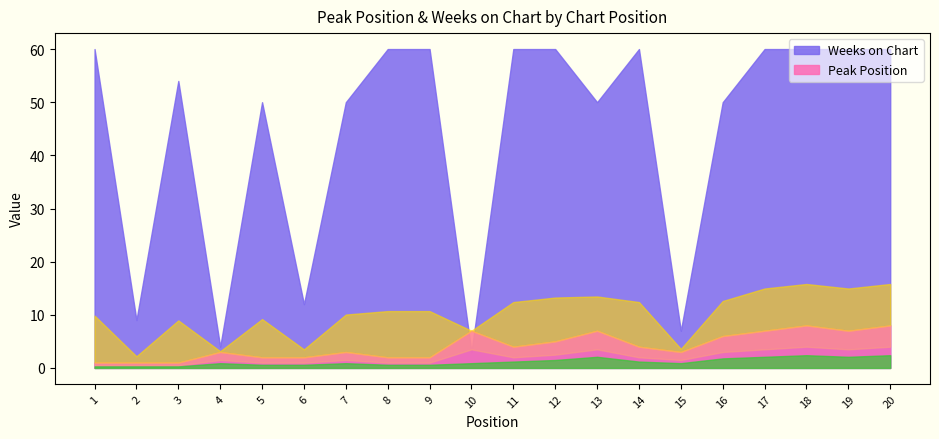

How many intersections are there between Peak Position and Weeks on Chart?

2